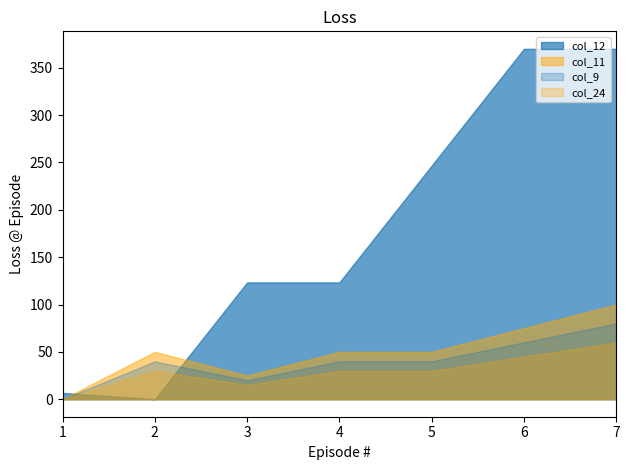

At which category is the sum across all series the highest?

7